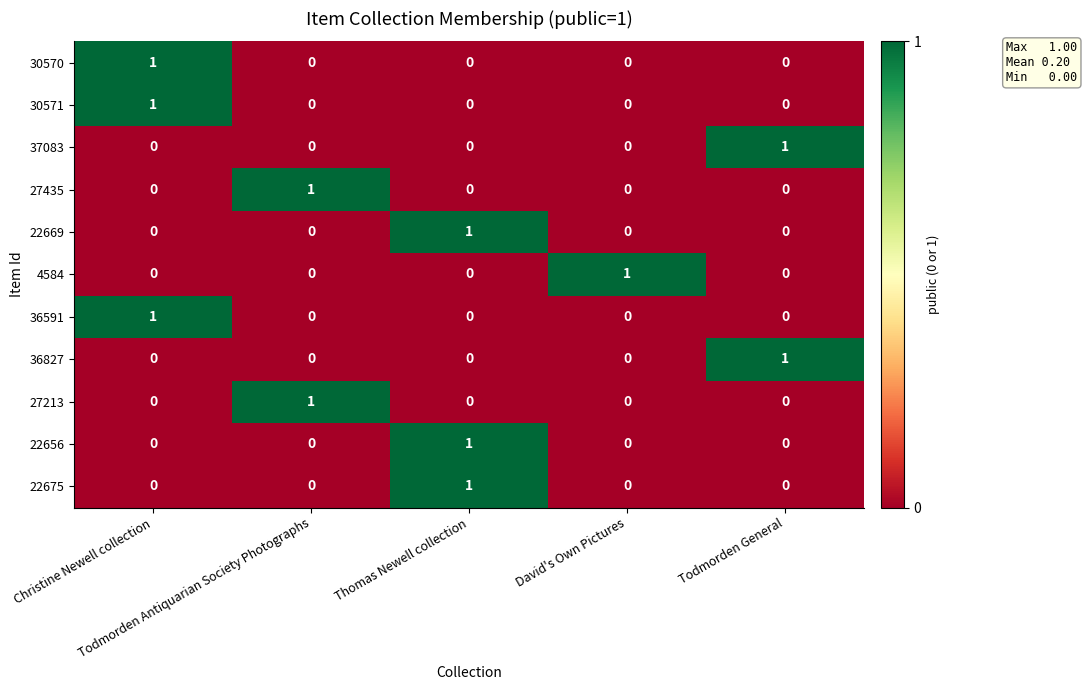

What is the difference between the highest and lowest values at David's Own Pictures?

1